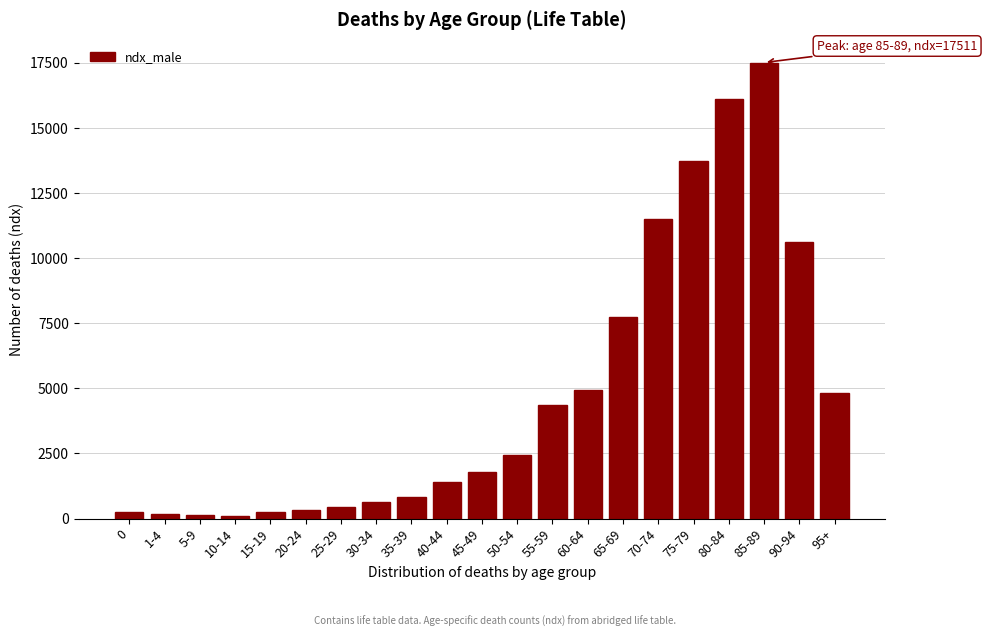

What is the difference between the maximum and minimum values?

17406